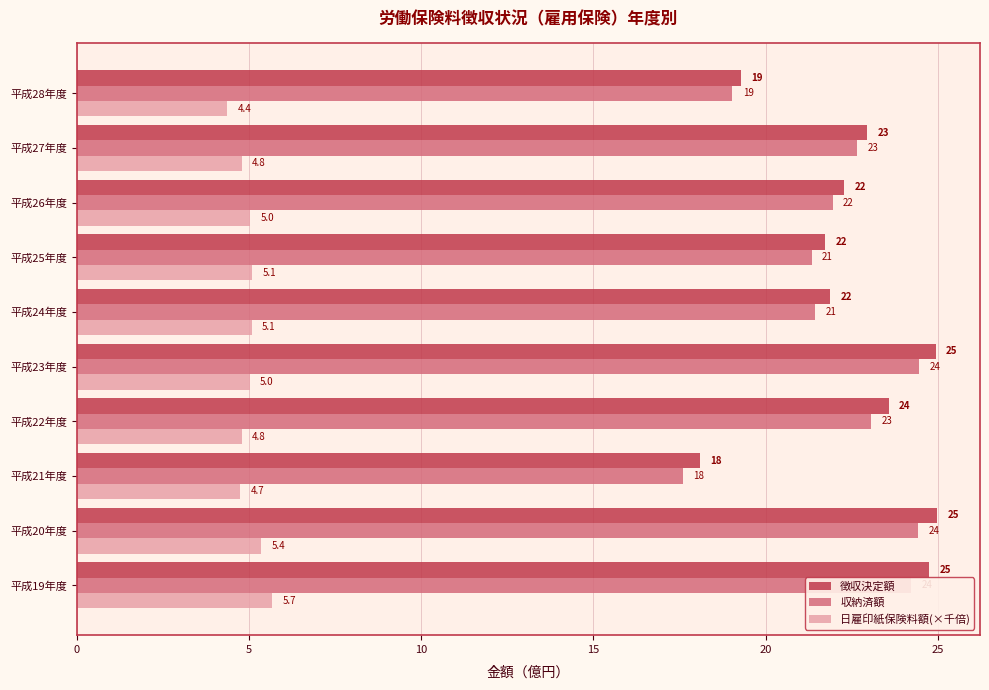

List the series in order of their peak value, highest first.

徴収決定額, 収納済額, 日雇印紙保険料額(×千倍)